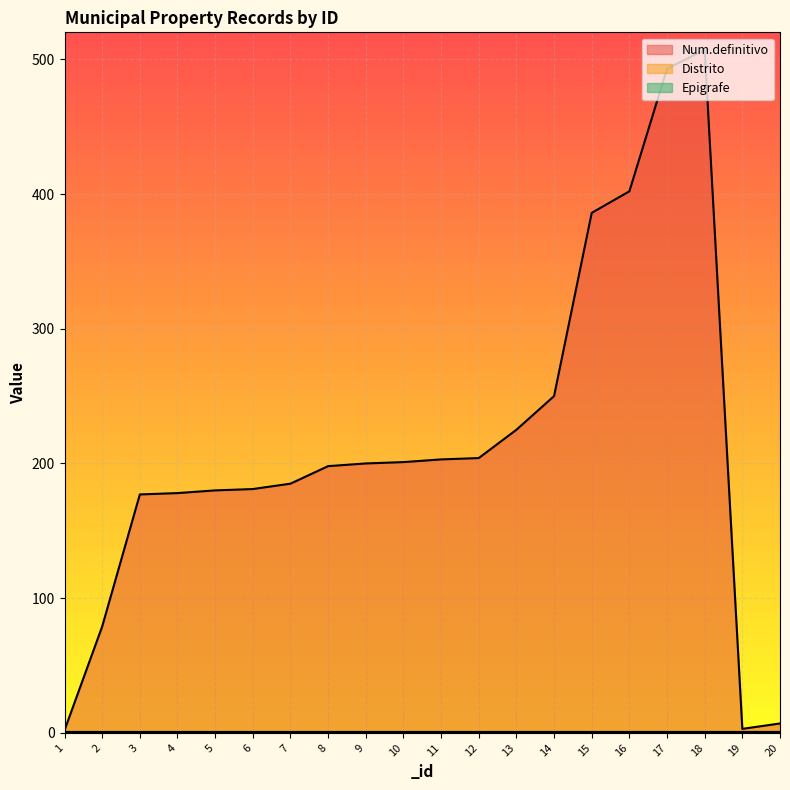

Where does the Num.definitivo series first go above 200?

10